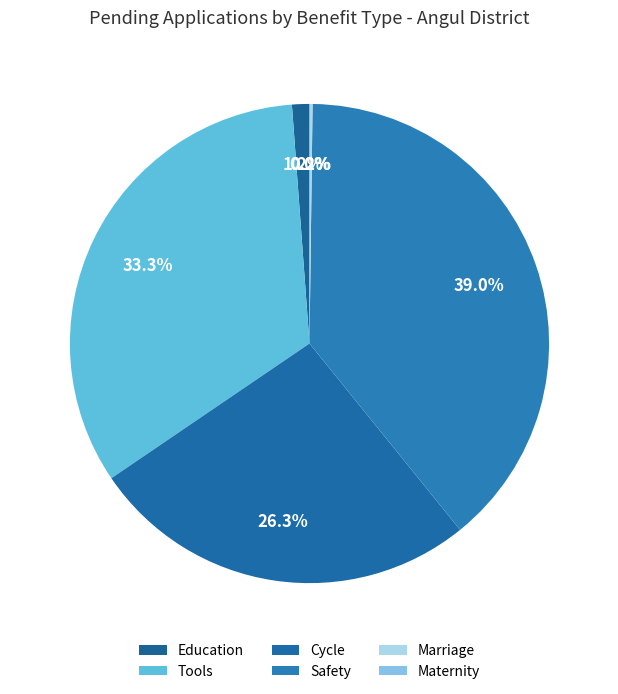

Which category has the biggest portion of the pie?

Safety